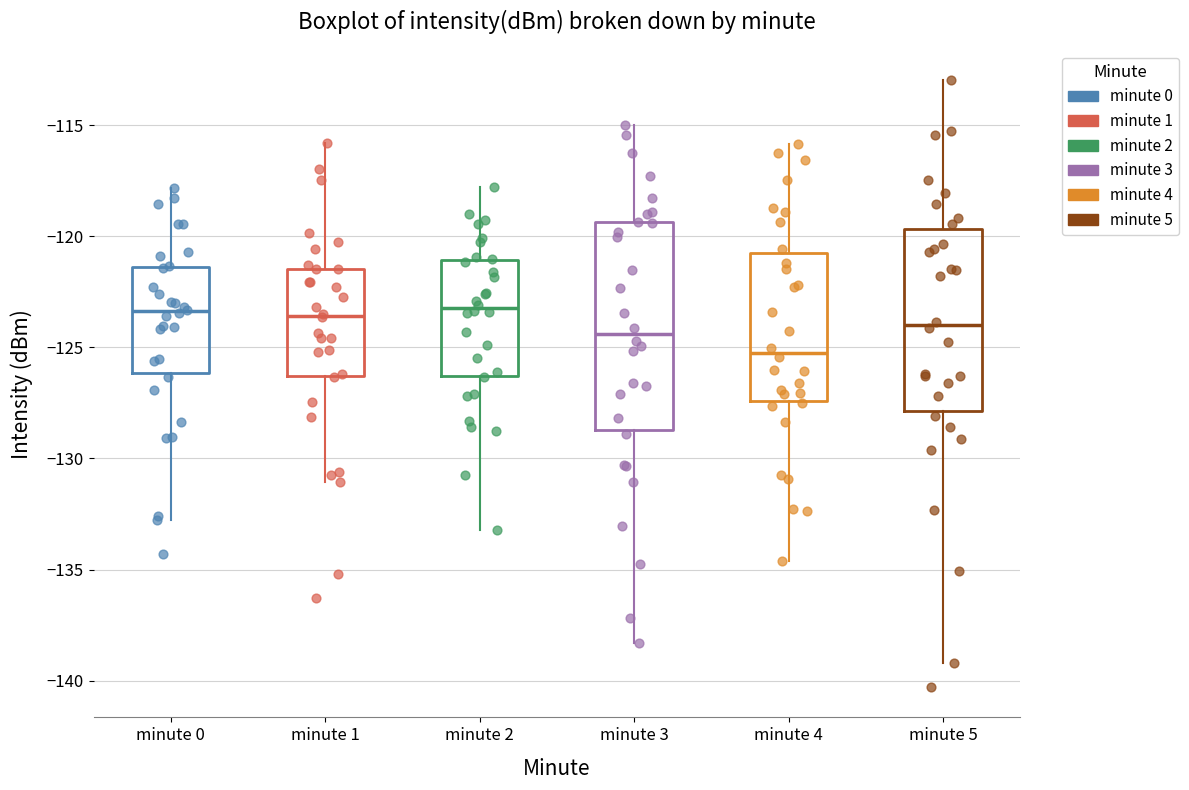

Reading left to right, transcribe this box plot: for each box, give where its median line is, the range the box spans, and where its two whiskers end, as read against the y-axis. The values are not printed on the chart, so give them approximately, as read against the axis.

minute 0: median -123.5, box -126.0 to -121.5, whiskers -132.5 to -118.0
minute 1: median -123.5, box -126.5 to -121.5, whiskers -131.0 to -116.0
minute 2: median -123.0, box -126.5 to -121.0, whiskers -133.0 to -118.0
minute 3: median -124.5, box -128.5 to -119.5, whiskers -138.5 to -115.0
minute 4: median -125.0, box -127.5 to -120.5, whiskers -134.5 to -116.0
minute 5: median -124.0, box -128.0 to -119.5, whiskers -139.0 to -113.0